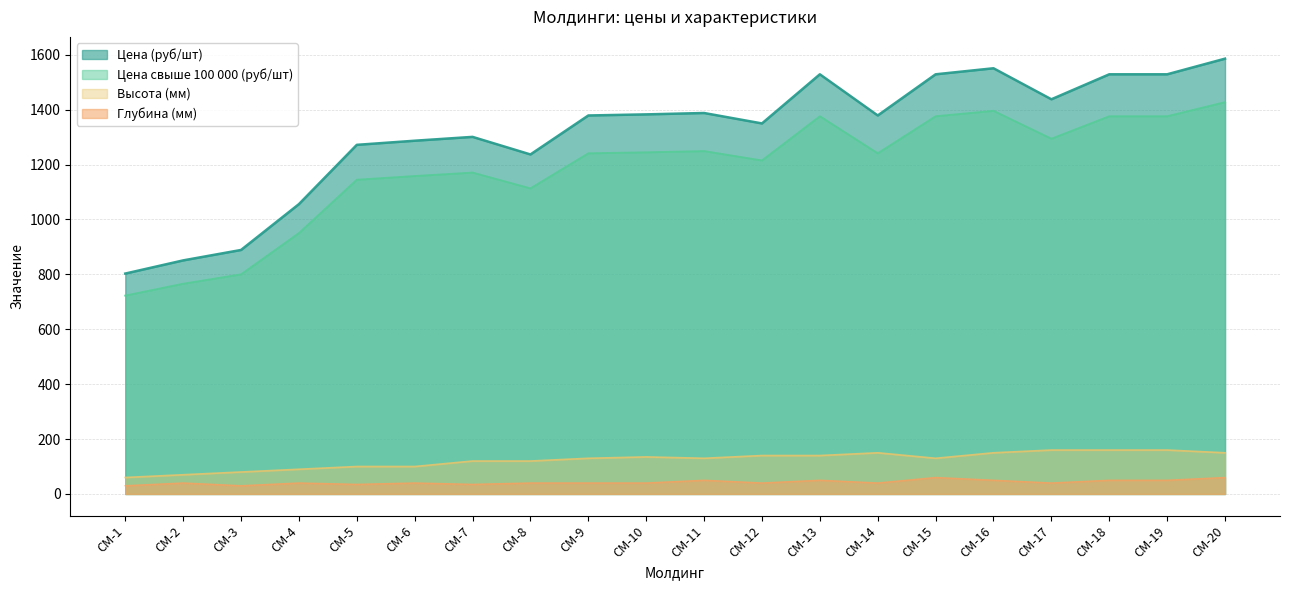

Is it true that Цена свыше 100 000 (руб/шт) equals 906.3 at СМ-18?

False